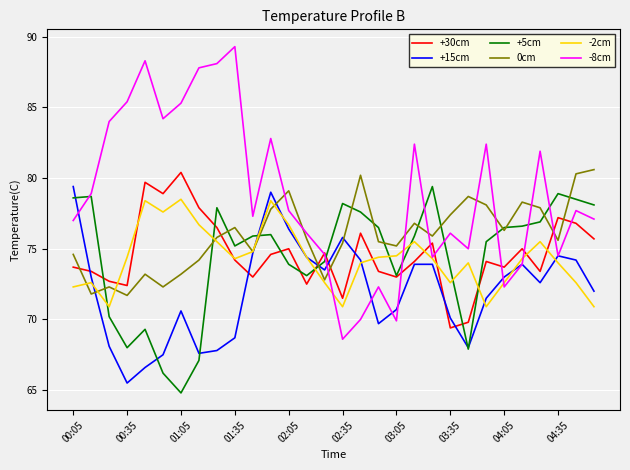

Which series has the largest range (max minus min)?

-8cm